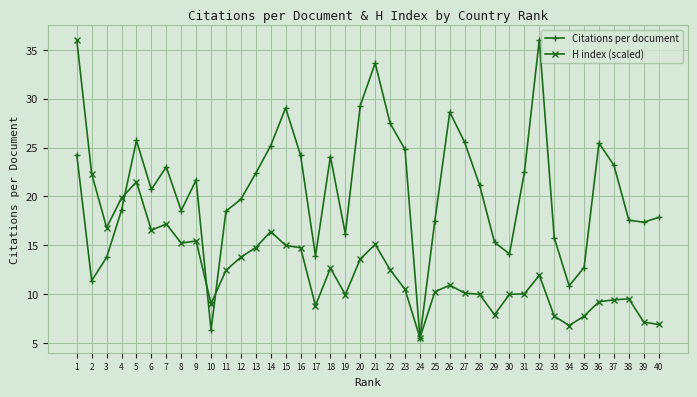

The value of Citations per document at 19 is 7.5. True or false?

False